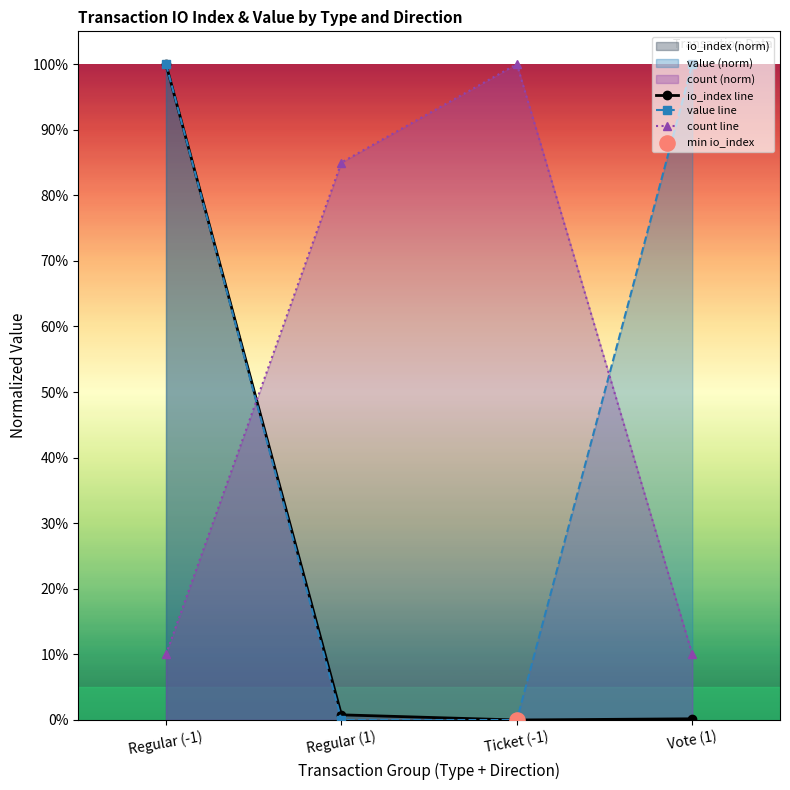

What is the total value across all series at Vote (1)?

1.1